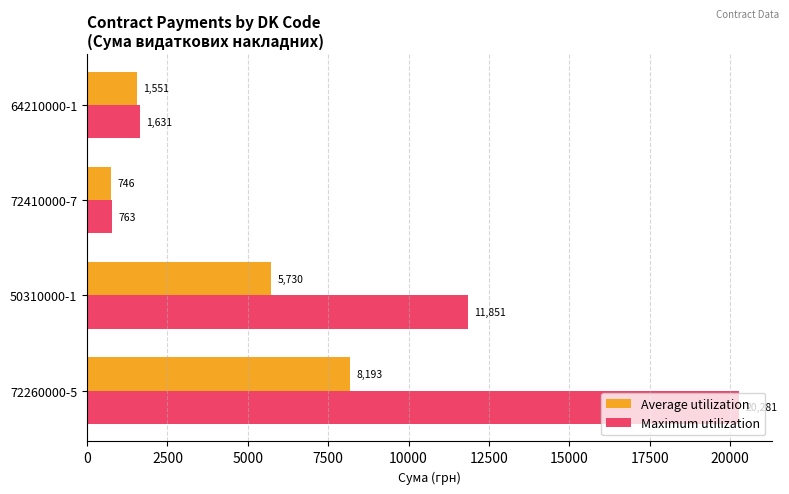

List the labels in order of Average utilization value, largest first.

72260000-5, 50310000-1, 64210000-1, 72410000-7